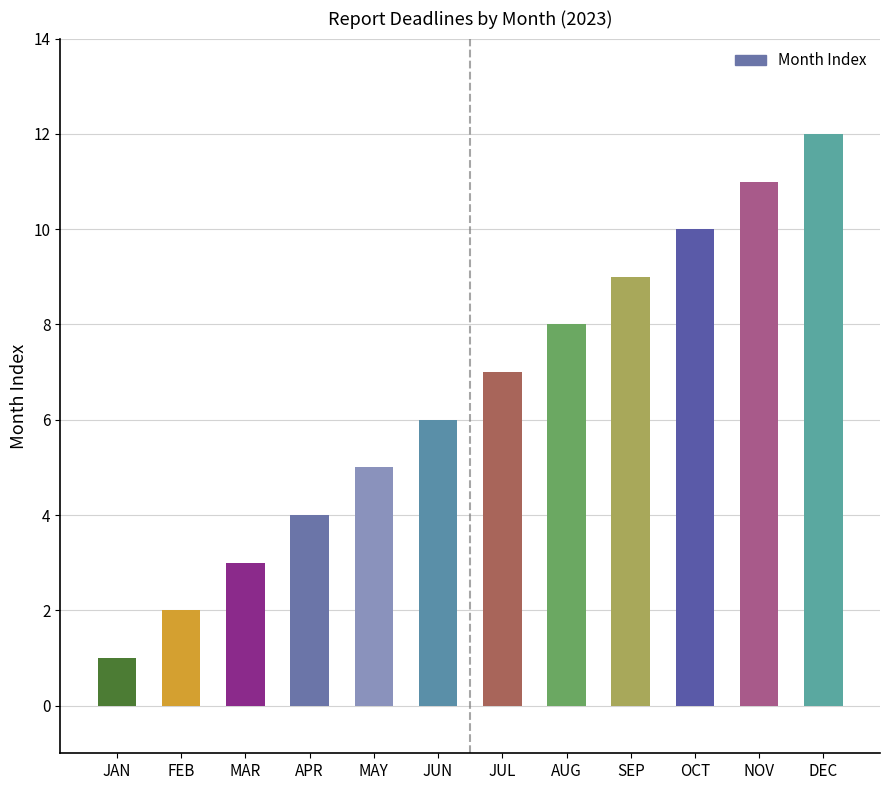

What is the smallest value displayed?

1